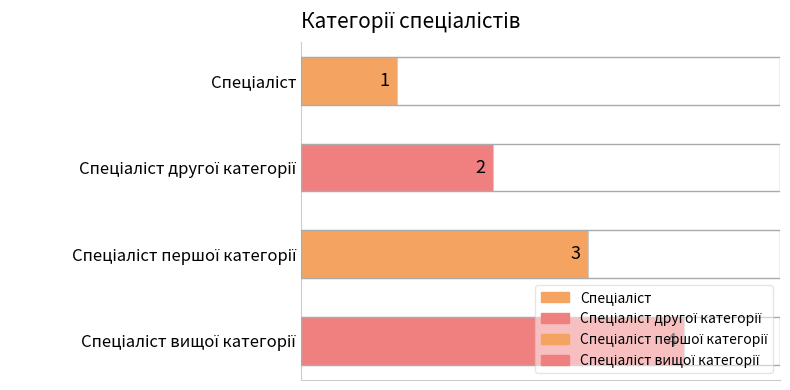

What is the value of the 4th bar from the top?

4